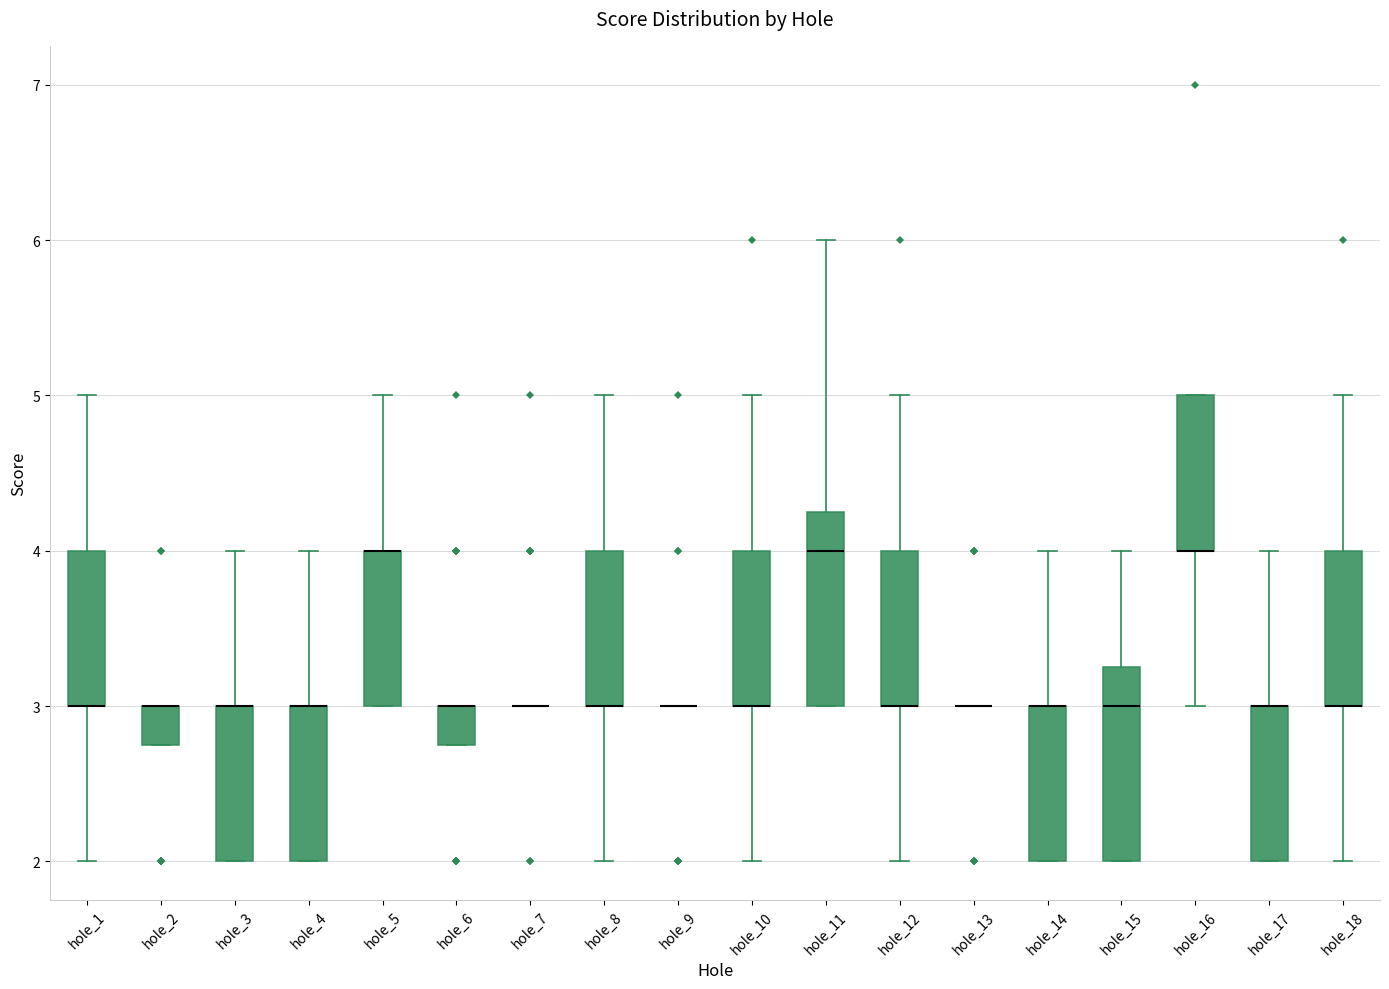

Reading left to right, read every box against the y-axis: the position of its median line, the range the box covers, and the ends of its whiskers. The values are not printed on the chart, so give them approximately, as read against the axis.

hole_1: median 3.0 (drawn on the box's lower edge), box 3.0 to 4.0, whiskers 2.0 to 5.0
hole_2: median 3.0 (drawn on the box's upper edge), box 2.8 to 3.0, whiskers 2.8 to 3.0
hole_3: median 3.0 (drawn on the box's upper edge), box 2.0 to 3.0, whiskers 2.0 to 4.0
hole_4: median 3.0 (drawn on the box's upper edge), box 2.0 to 3.0, whiskers 2.0 to 4.0
hole_5: median 4.0 (drawn on the box's upper edge), box 3.0 to 4.0, whiskers 3.0 to 5.0
hole_6: median 3.0 (drawn on the box's upper edge), box 2.8 to 3.0, whiskers 2.8 to 3.0
hole_7: box collapsed to a line at 3.0, whiskers 3.0 to 3.0
hole_8: median 3.0 (drawn on the box's lower edge), box 3.0 to 4.0, whiskers 2.0 to 5.0
hole_9: box collapsed to a line at 3.0, whiskers 3.0 to 3.0
hole_10: median 3.0 (drawn on the box's lower edge), box 3.0 to 4.0, whiskers 2.0 to 5.0
hole_11: median 4.0, box 3.0 to 4.3, whiskers 3.0 to 6.0
hole_12: median 3.0 (drawn on the box's lower edge), box 3.0 to 4.0, whiskers 2.0 to 5.0
hole_13: box collapsed to a line at 3.0, whiskers 3.0 to 3.0
hole_14: median 3.0 (drawn on the box's upper edge), box 2.0 to 3.0, whiskers 2.0 to 4.0
hole_15: median 3.0, box 2.0 to 3.3, whiskers 2.0 to 4.0
hole_16: median 4.0 (drawn on the box's lower edge), box 4.0 to 5.0, whiskers 3.0 to 5.0
hole_17: median 3.0 (drawn on the box's upper edge), box 2.0 to 3.0, whiskers 2.0 to 4.0
hole_18: median 3.0 (drawn on the box's lower edge), box 3.0 to 4.0, whiskers 2.0 to 5.0